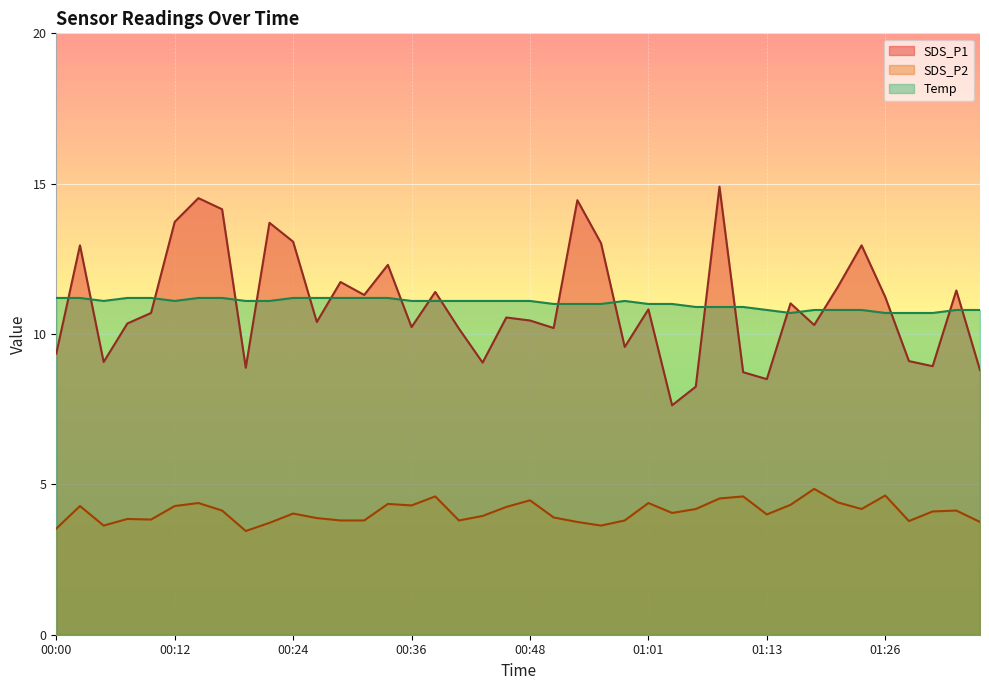

Rank the series at 00:26 from lowest to highest value.

SDS_P2, SDS_P1, Temp